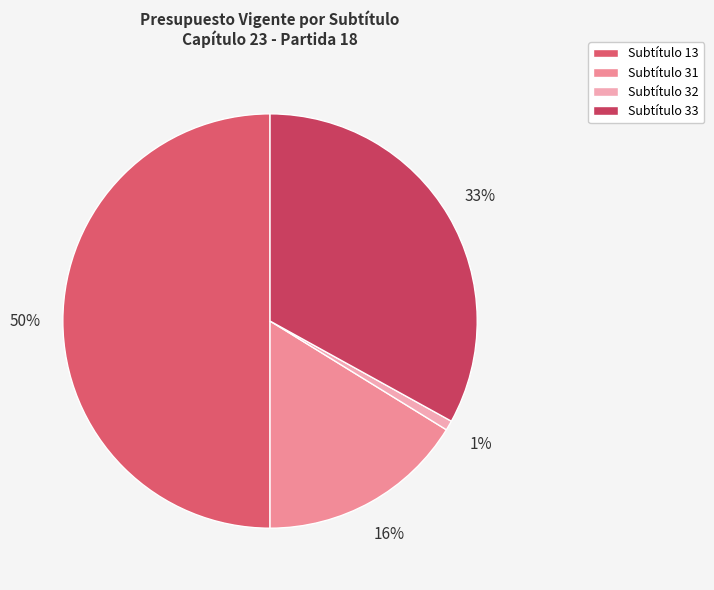

Count the number of slices in the pie.

4